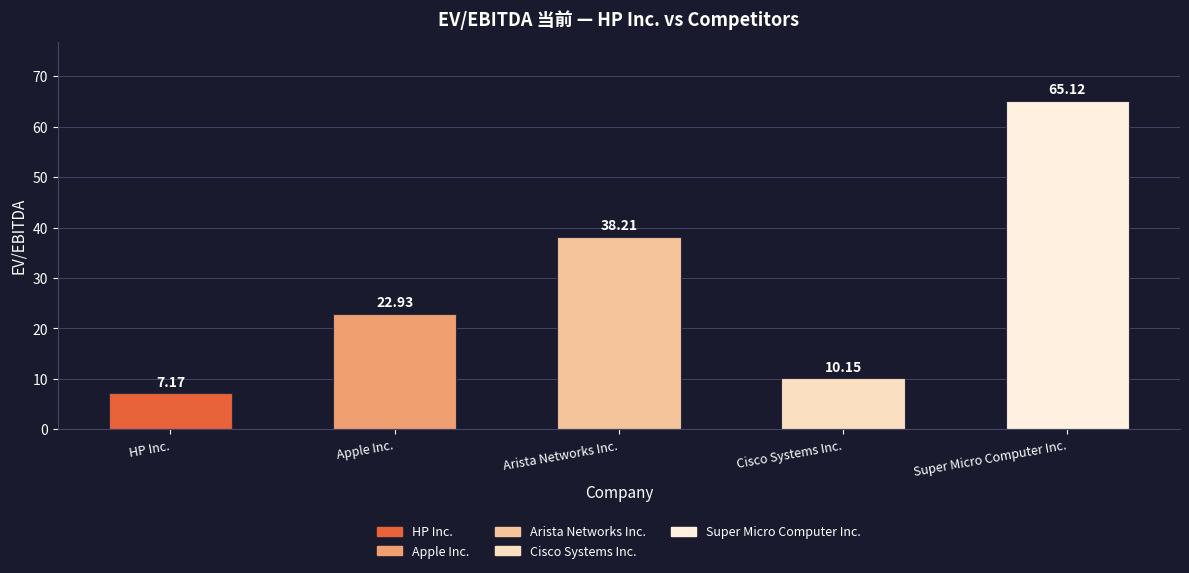

What is the greatest value displayed?

65.1